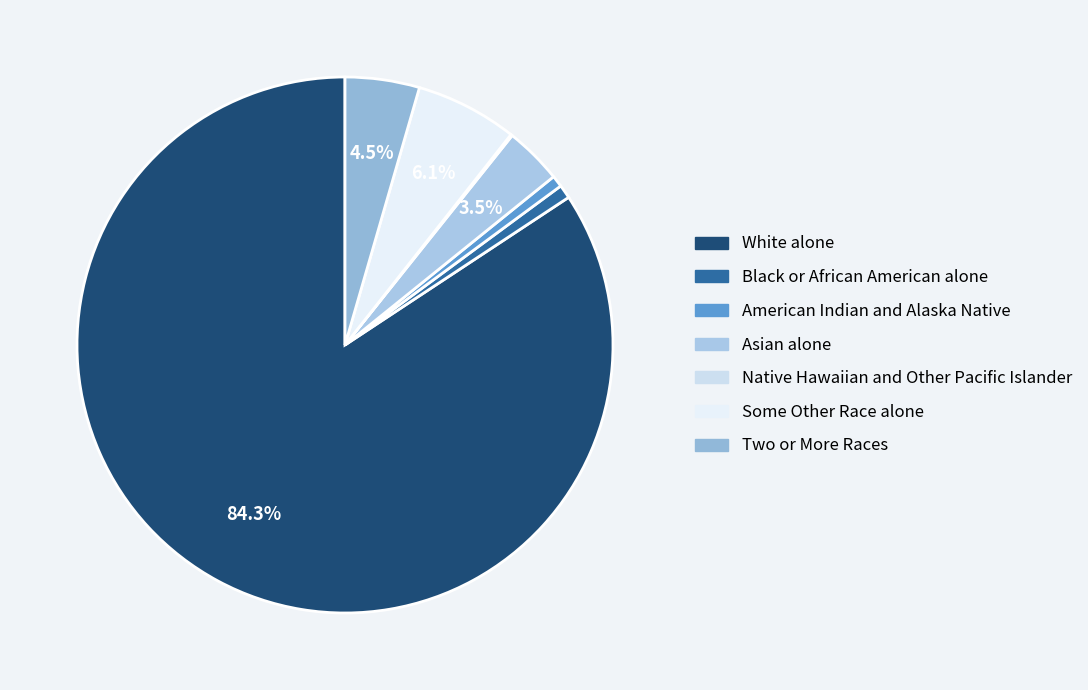

What is the change in value from American Indian and Alaska Native to Two or More Races?

+207